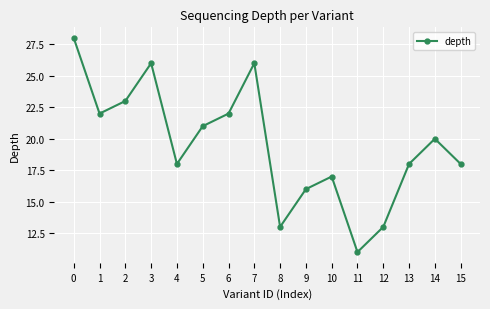

What is the change in value from 2 to 7?

+3